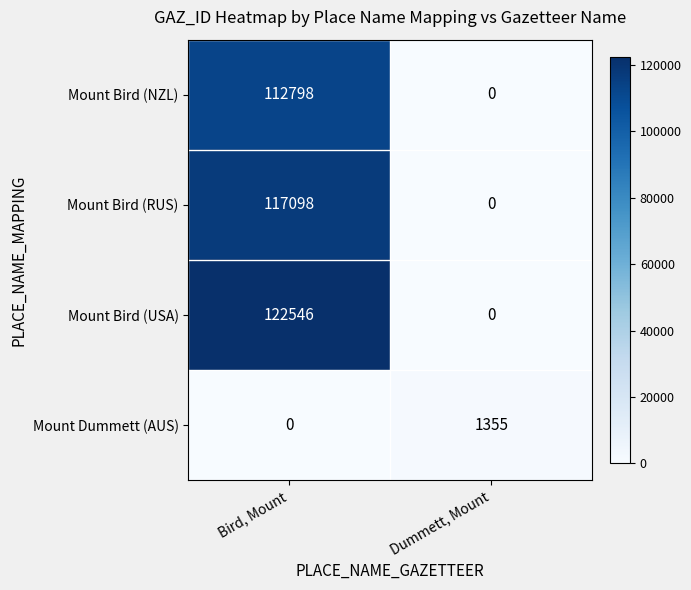

Which series has the largest total across all categories?

Mount Bird (USA)